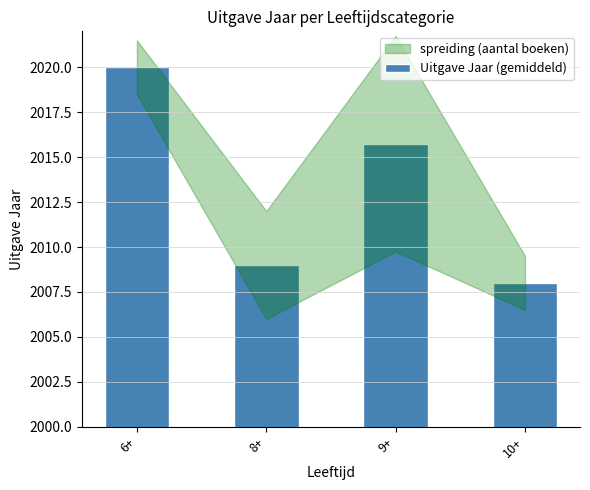

Reading left to right, transcribe all the data shown in this chart.

2020.0	2009.0	2015.8	2008.0